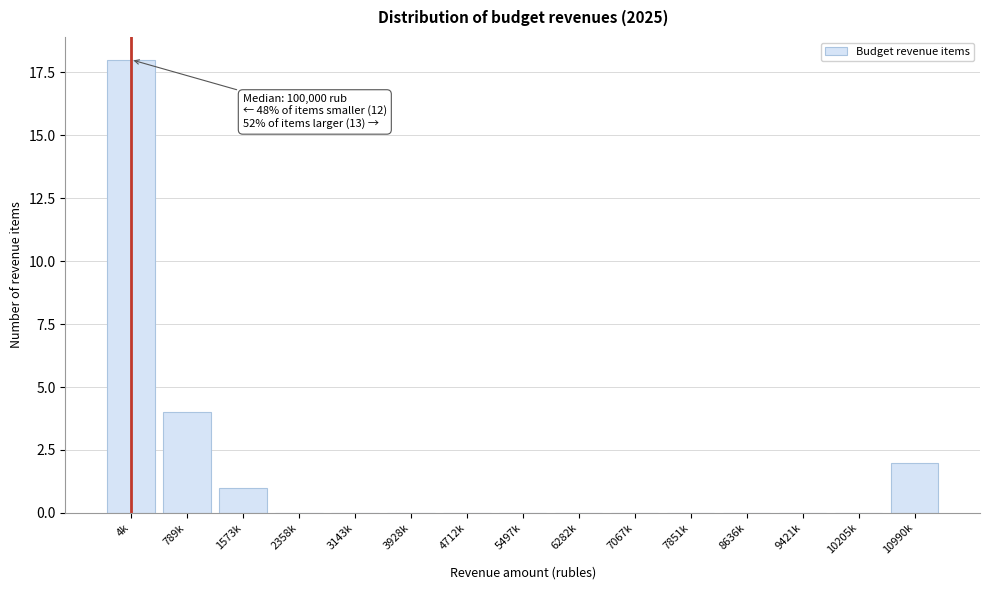

Reading left to right, list all the values displayed in this chart.

4k=18	789k=4	1573k=1	2358k=0	3143k=0	3928k=0	4712k=0	5497k=0	6282k=0	7067k=0	7851k=0	8636k=0	9421k=0	10205k=0	10990k=2